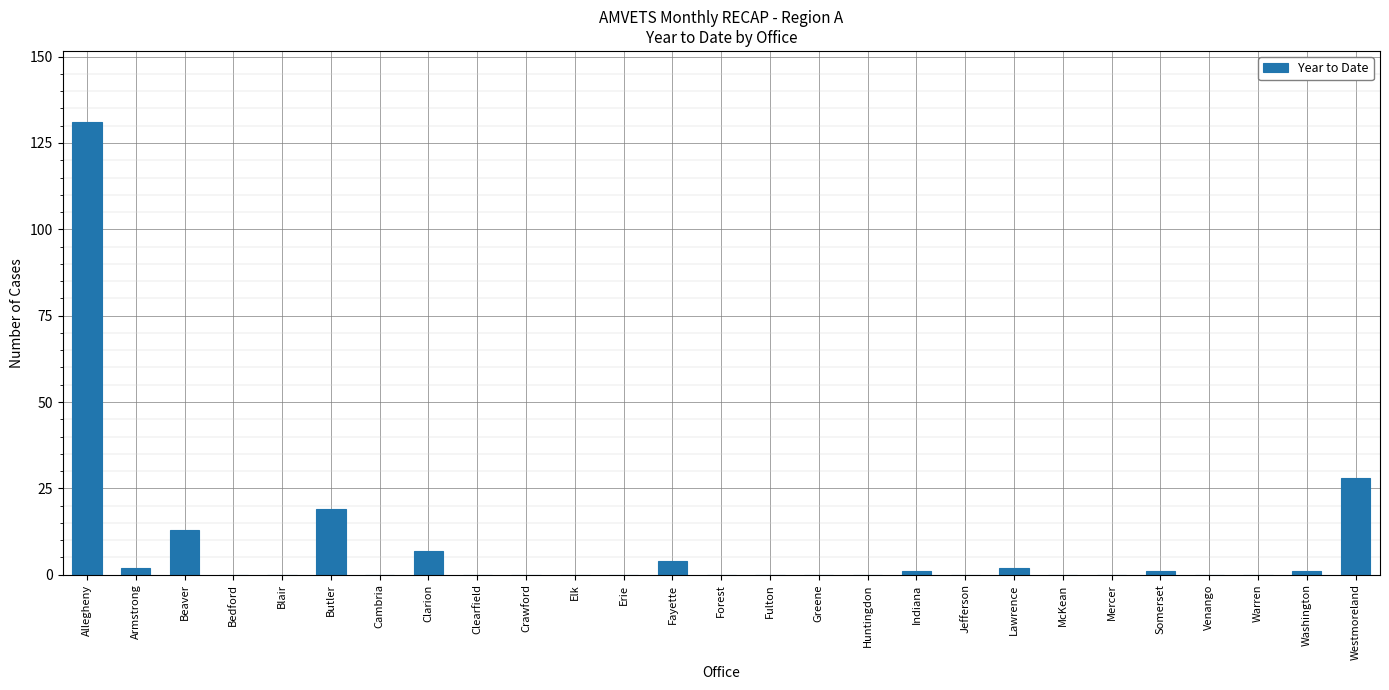

Reading left to right, extract all data points from this chart.

131	2	13	0	0	19	0	7	0	0	0	0	4	0	0	0	0	1	0	2	0	0	1	0	0	1	28